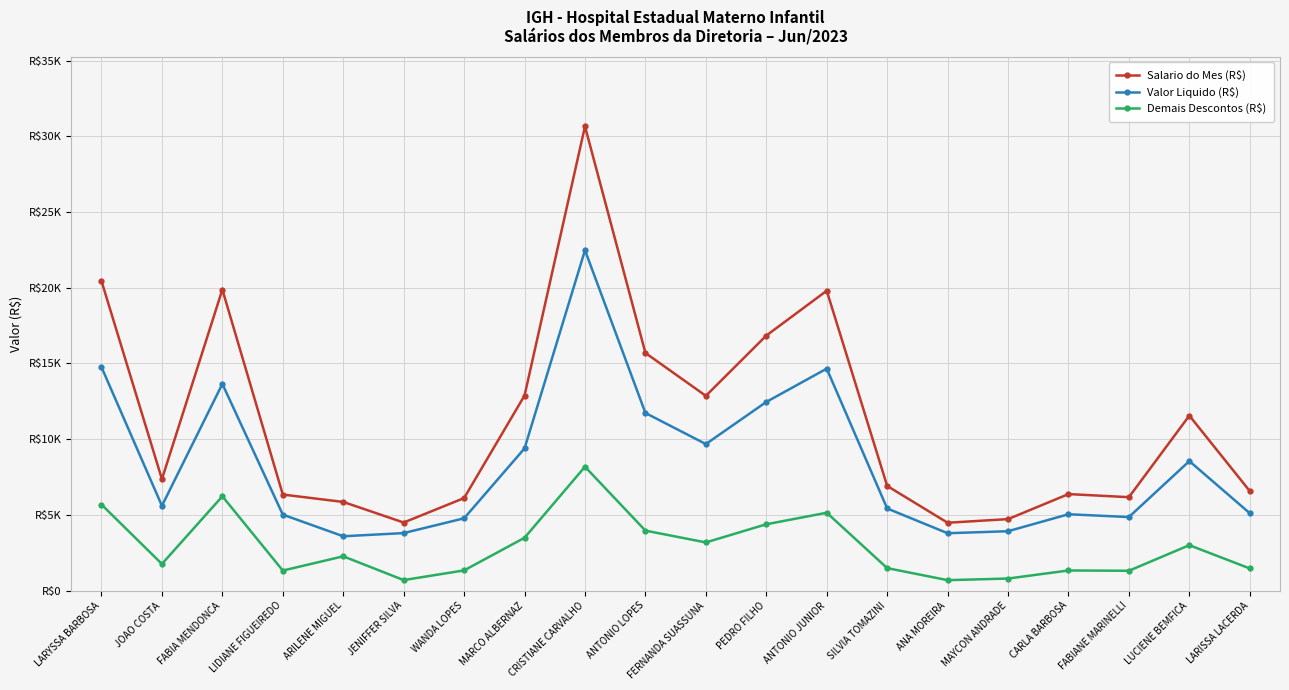

Is this an area chart (filled region under the line)?

No